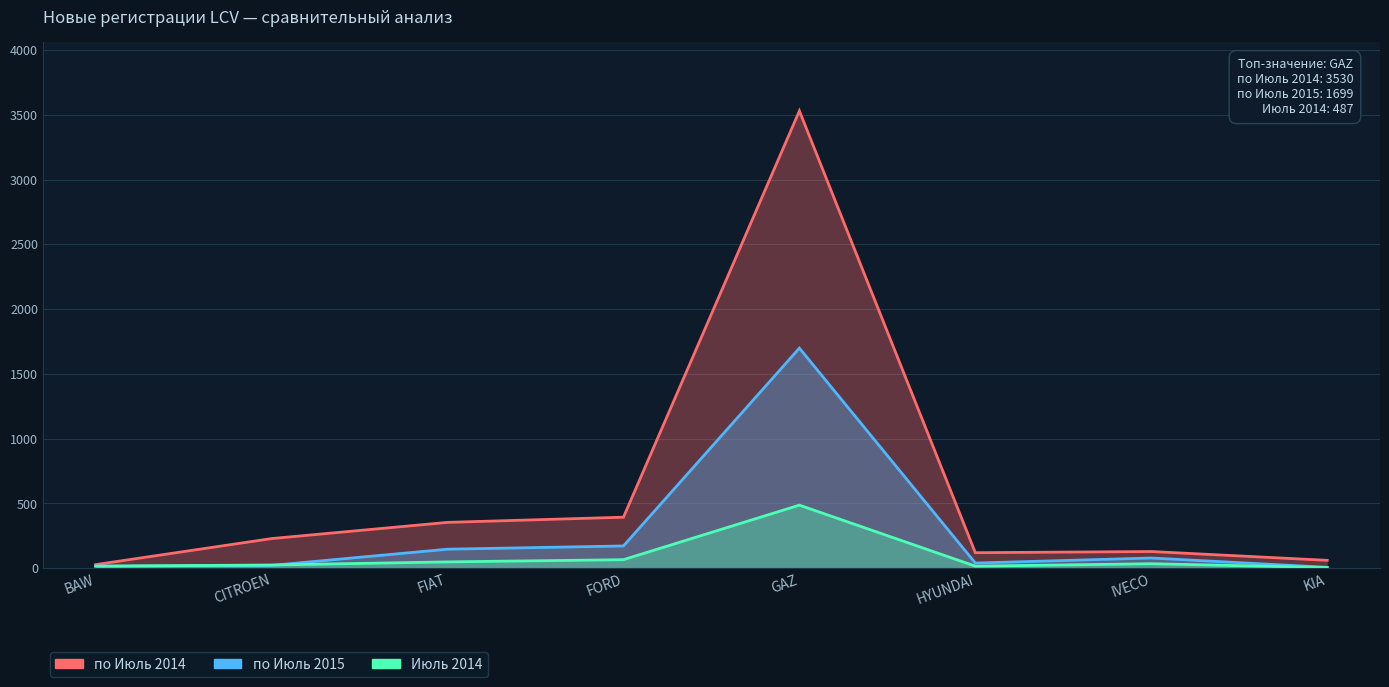

Reading left to right, extract all data points from this chart.

по Июль 2014: BAW=28	CITROEN=229	FIAT=354	FORD=394	GAZ=3530	HYUNDAI=120	IVECO=129	KIA=61
по Июль 2015: BAW=16	CITROEN=22	FIAT=147	FORD=172	GAZ=1699	HYUNDAI=40	IVECO=79	KIA=7
Июль 2014: BAW=16	CITROEN=25	FIAT=49	FORD=66	GAZ=487	HYUNDAI=16	IVECO=35	KIA=5